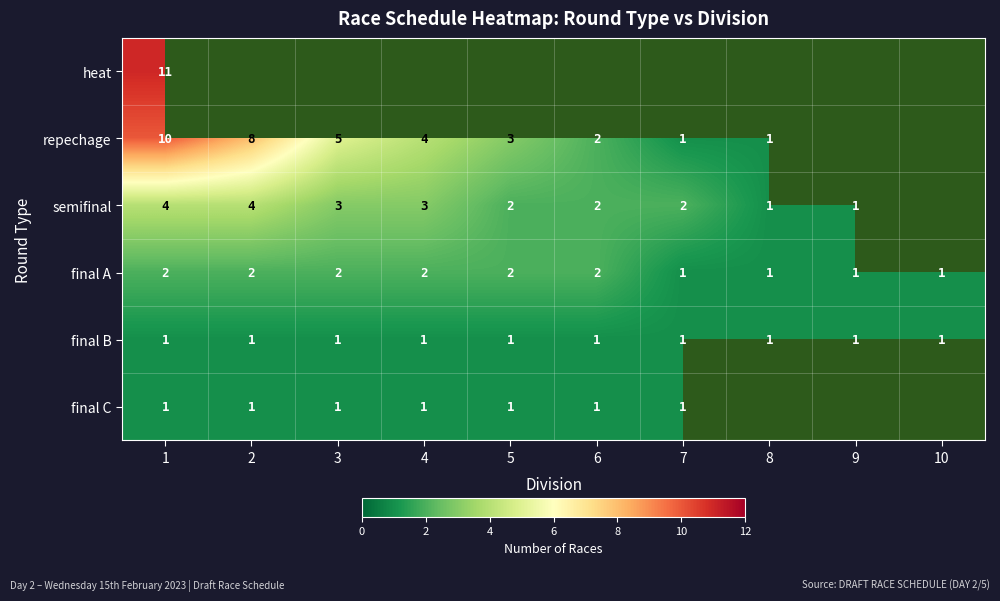

The final C series shows 1.5 at 1. True or false?

False